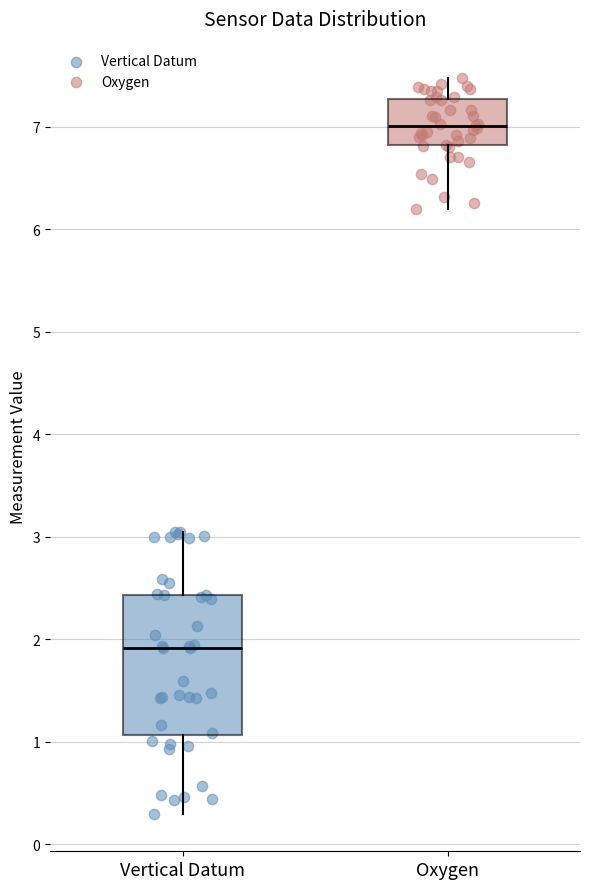

Reading left to right, transcribe this box plot: for each box, give where its median line is, the range the box spans, and where its two whiskers end, as read against the y-axis. The values are not printed on the chart, so give them approximately, as read against the axis.

Vertical Datum: median 1.9, box 1.1 to 2.4, whiskers 0.3 to 3.1
Oxygen: median 7.0, box 6.8 to 7.3, whiskers 6.2 to 7.5